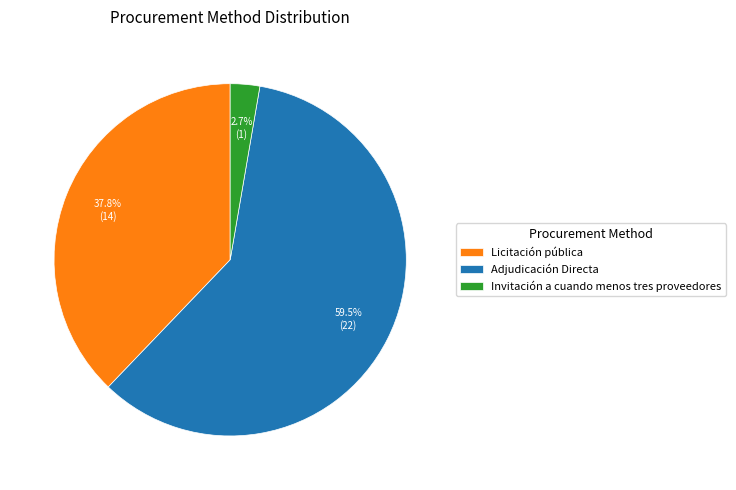

How many slices are in this pie chart?

3